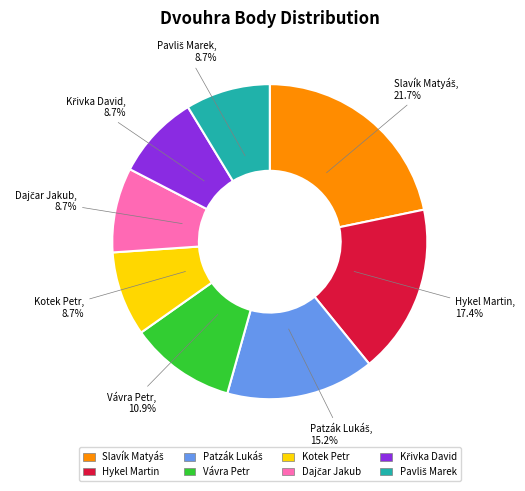

Approximately how many times larger is the value at Vávra Petr compared to Hykel Martin?

0.6